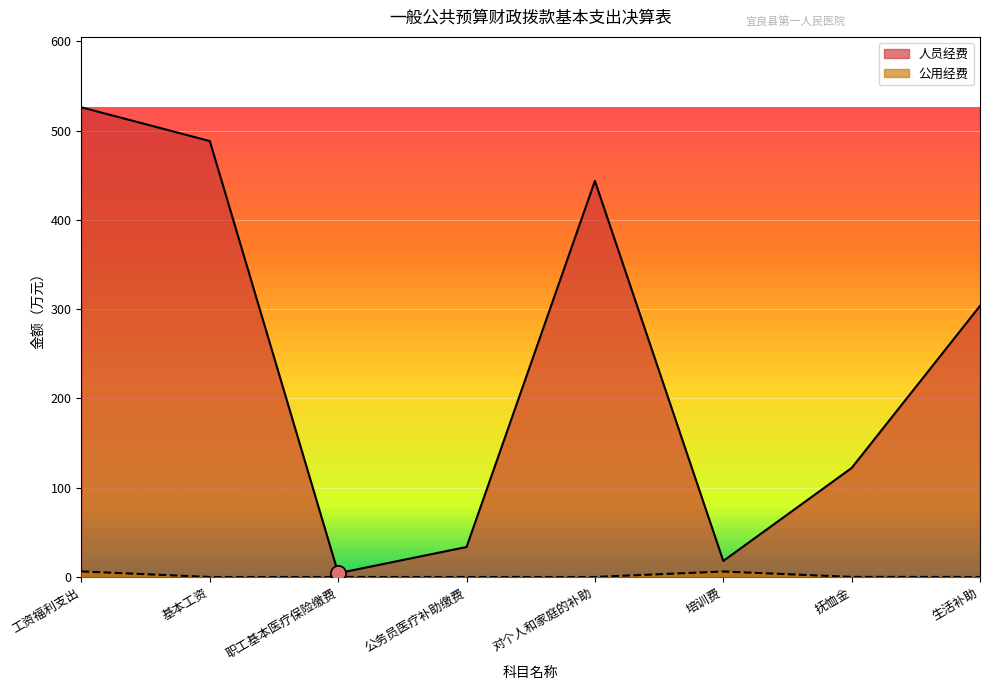

What are all the series names shown in the legend?

人员经费, 公用经费